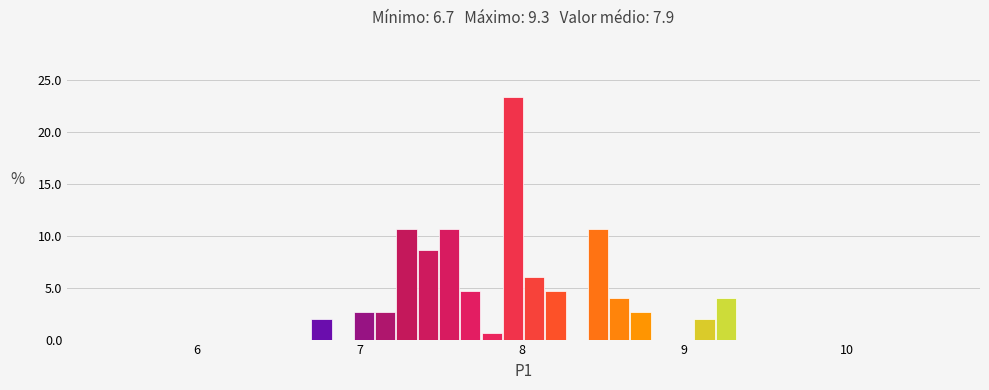

Read against the x-axis, roughly where is the centre of the tallest bar?

7.9